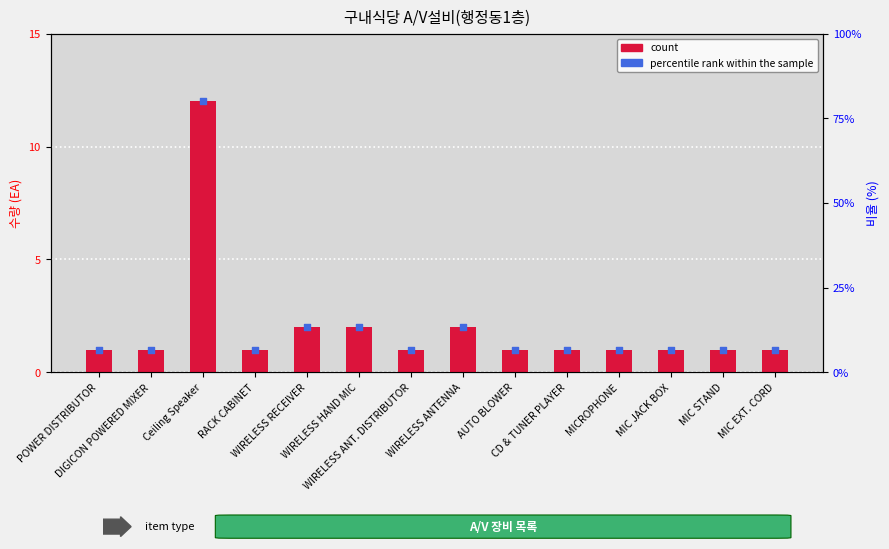

What are all the series names shown in the legend?

count, percentile rank within the sample